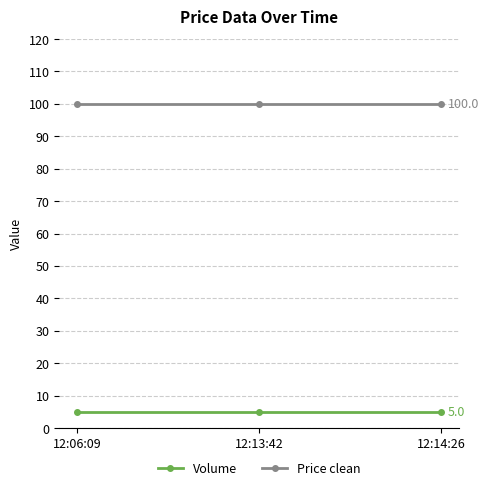

At 12:14:26, list the series in order from smallest to largest.

Volume, Price clean